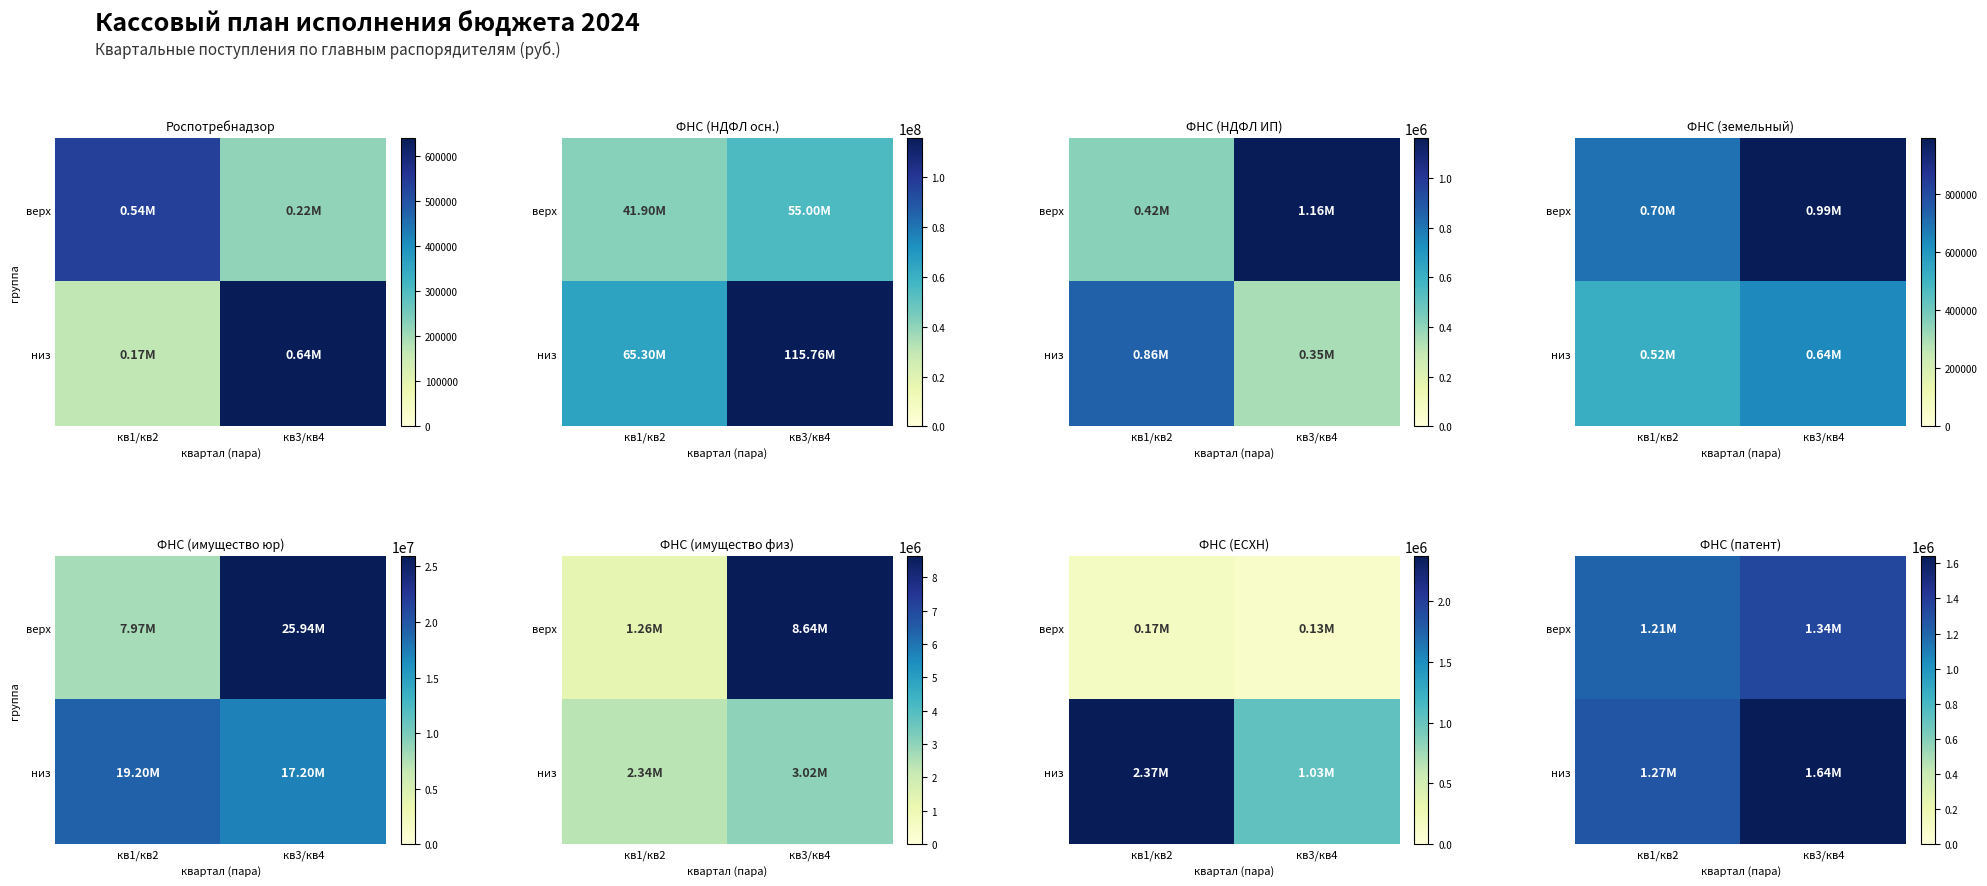

Rank the series by their maximum value, from lowest to highest.

верх, низ